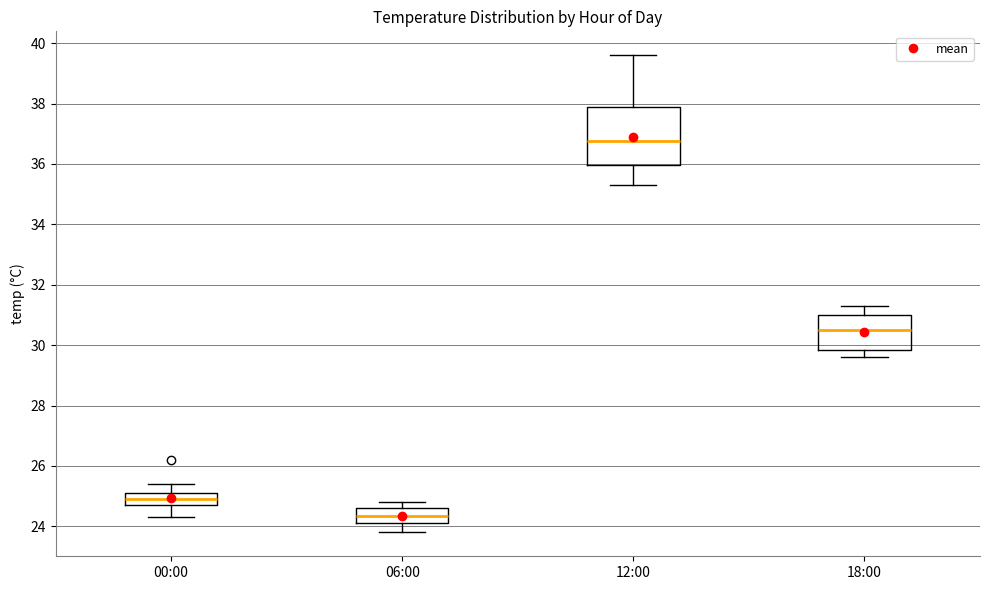

Which box's median line is the highest?

12:00